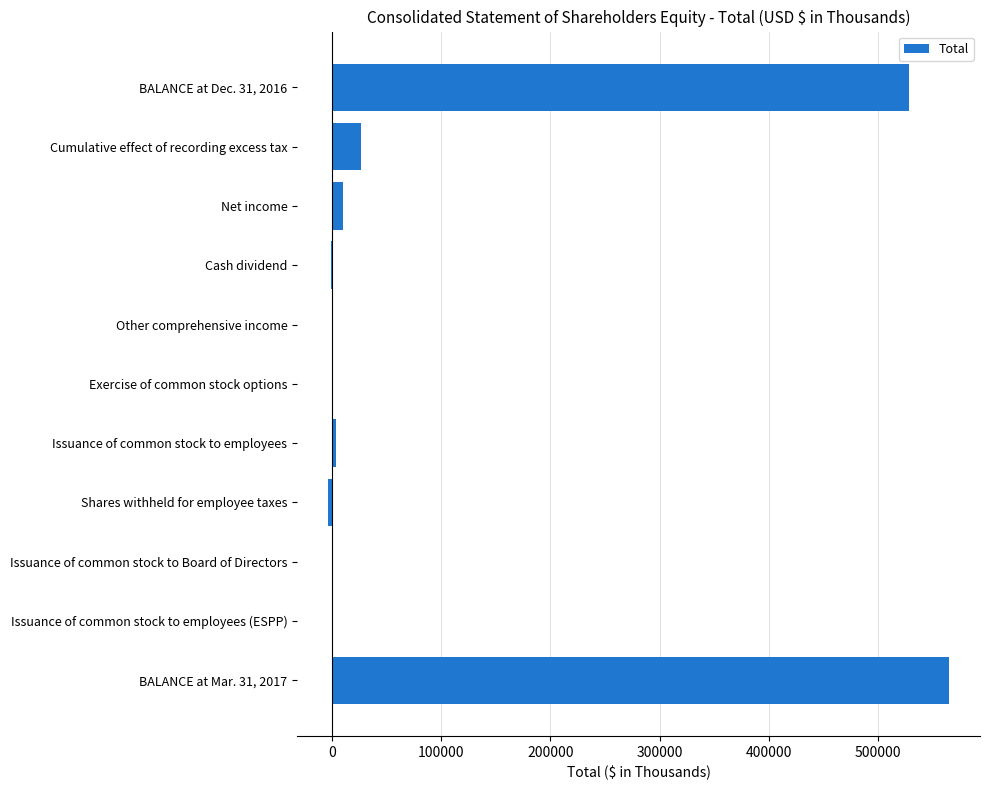

Between Cash dividend and Cumulative effect of recording excess tax, which is larger?

Cumulative effect of recording excess tax